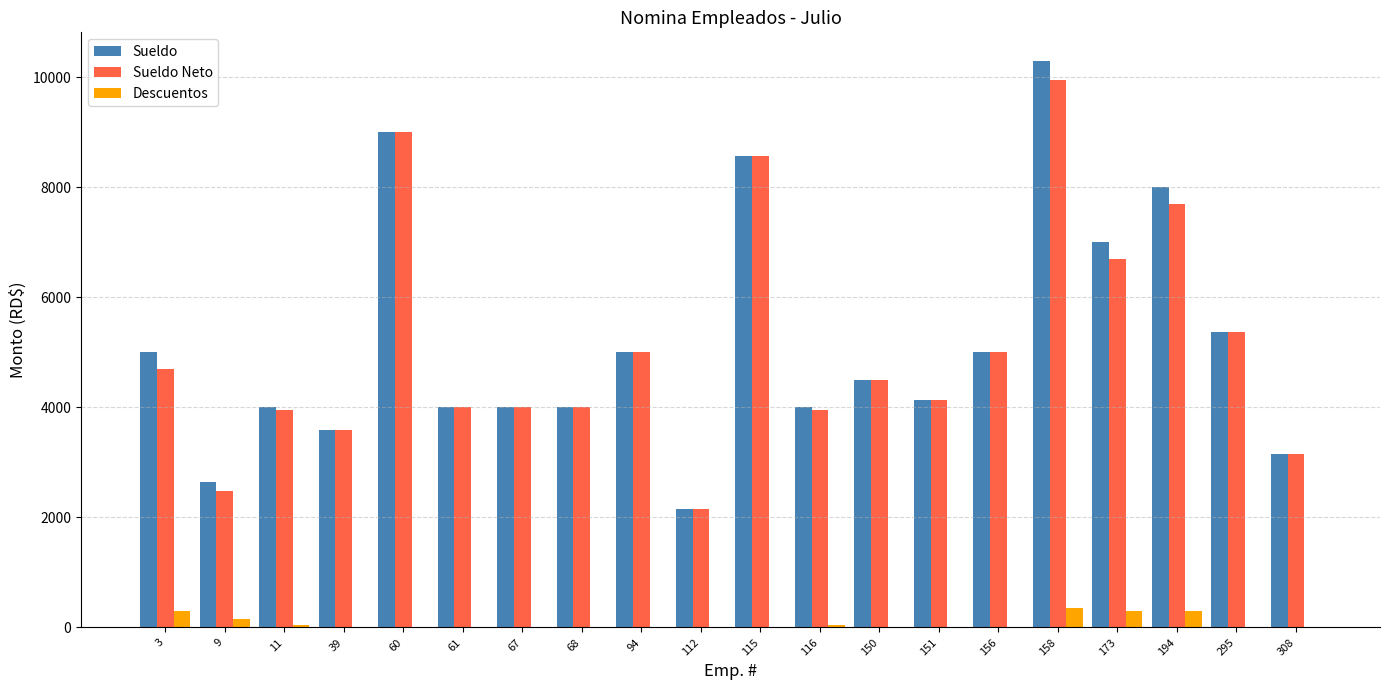

What are all the series names shown in the legend?

Sueldo, Sueldo Neto, Descuentos